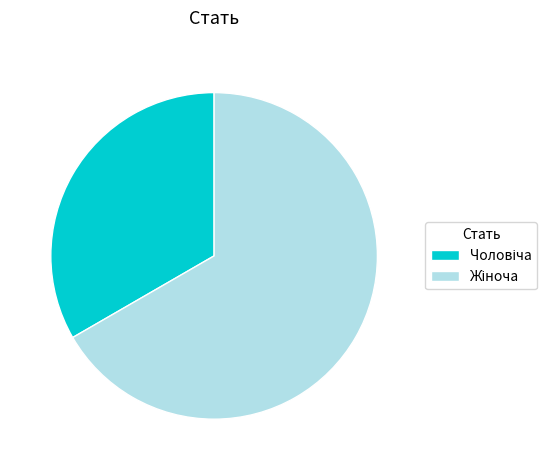

Is there any slice that represents more than half of the pie?

Yes